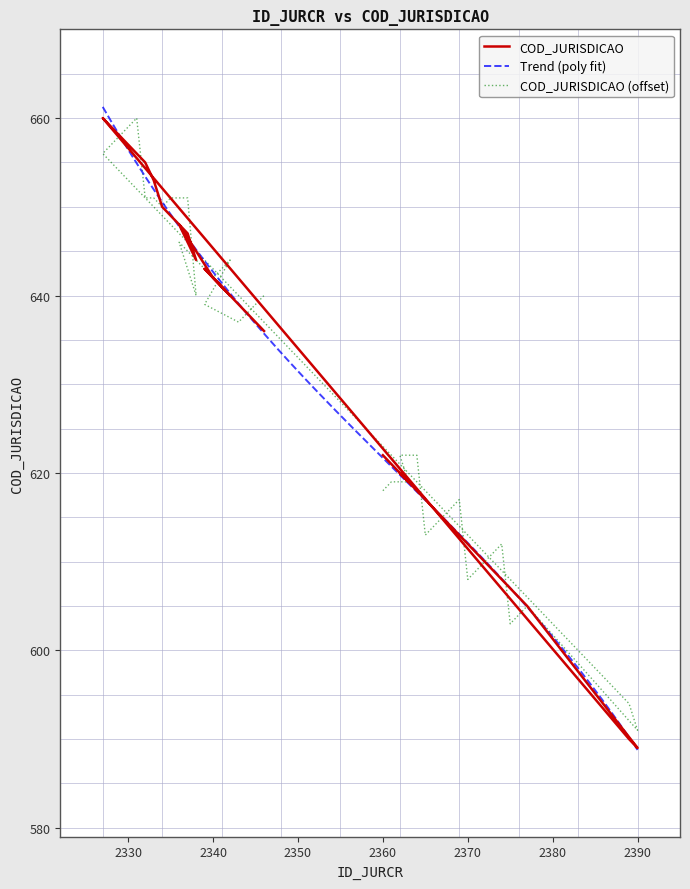

At which category does the data reach its first local valley?

2363